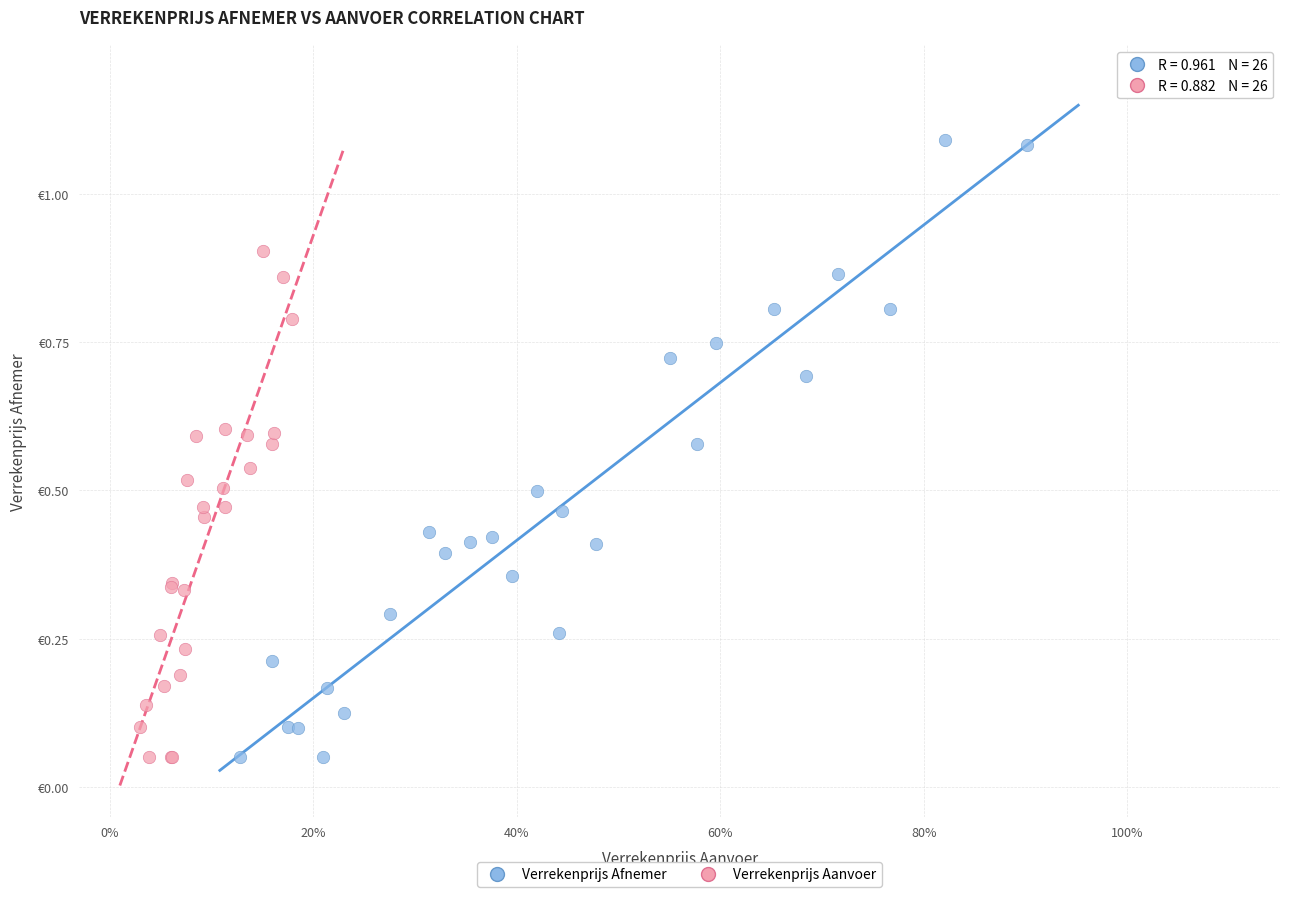

What are all the series names shown in the legend?

Verrekenprijs Afnemer, Verrekenprijs Aanvoer